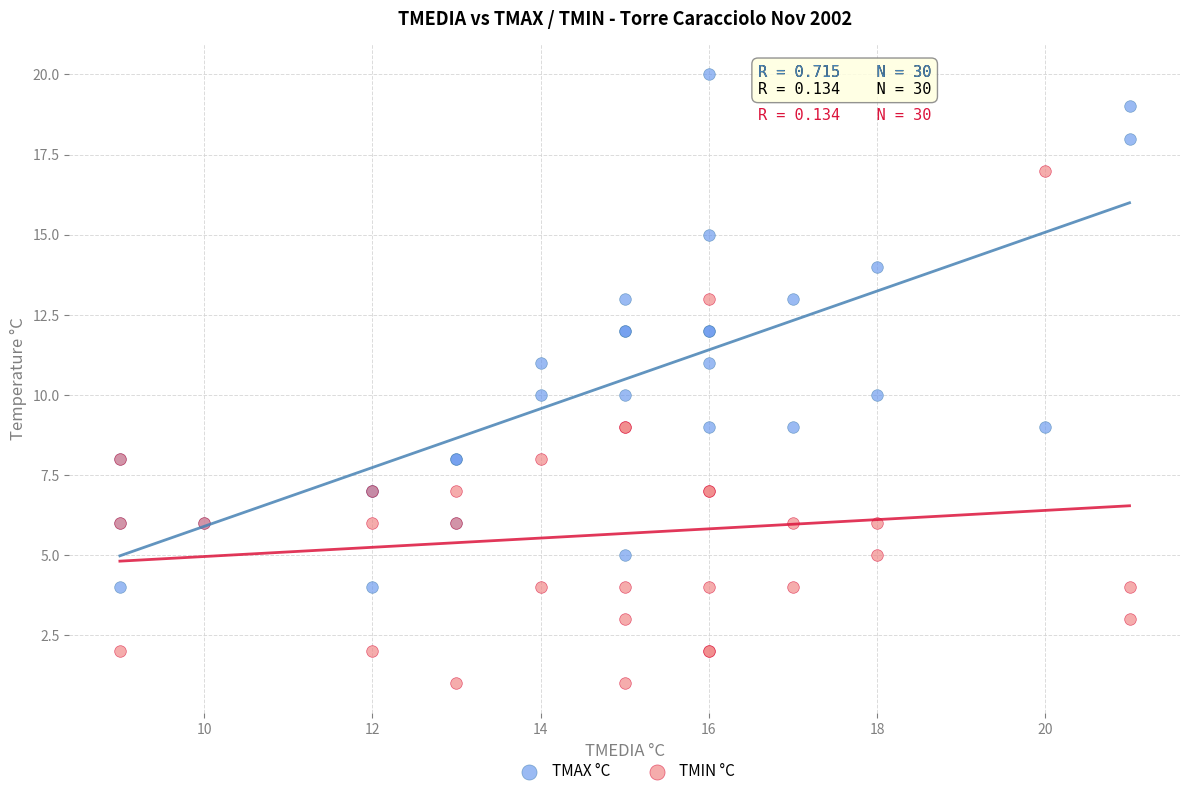

Which series reaches the minimum Y coordinate?

TMIN °C